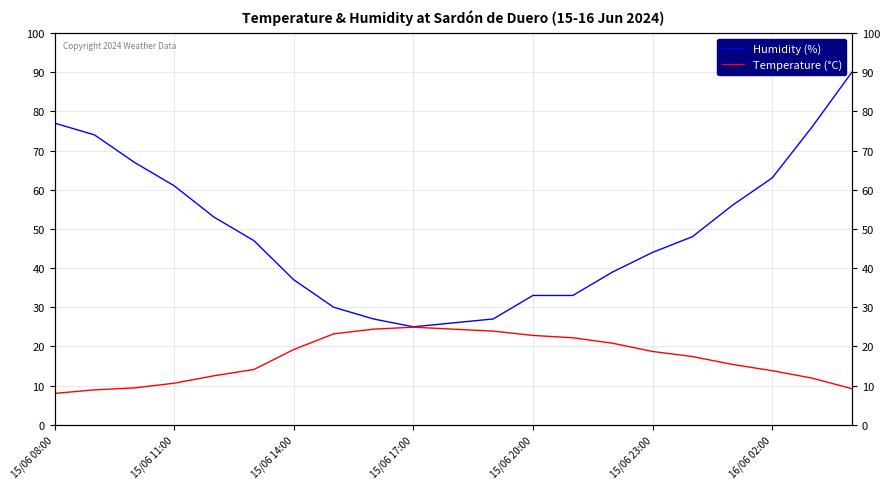

Is this an area chart (filled region under the line)?

No